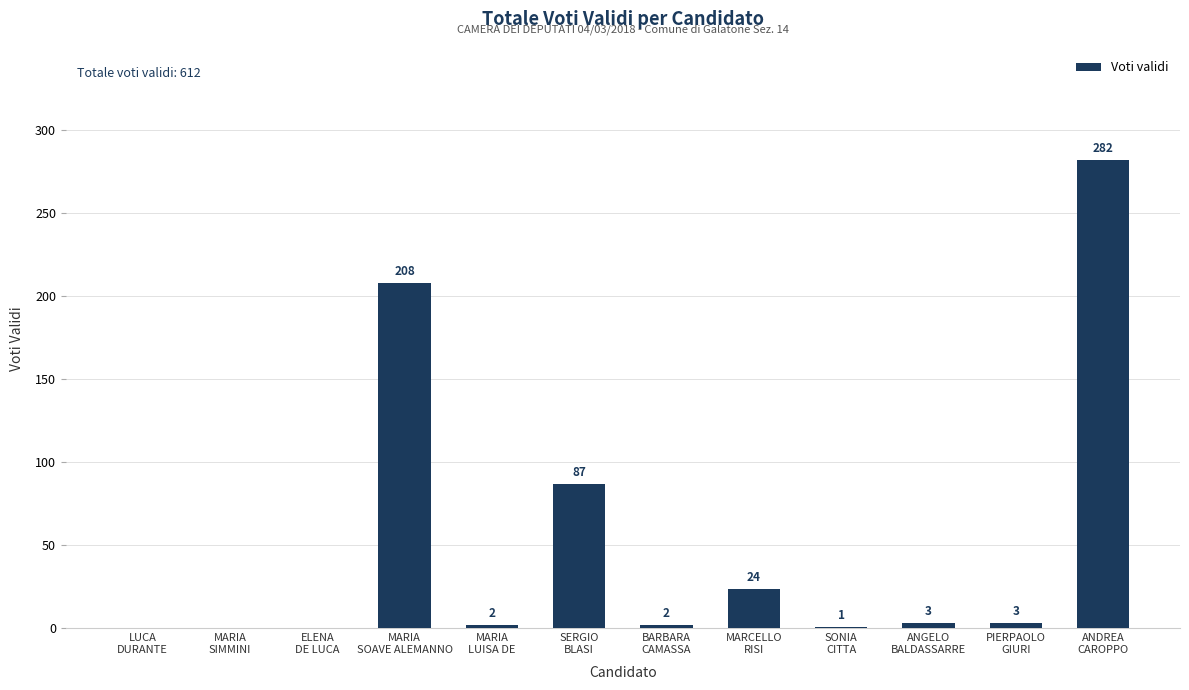

What is the greatest value displayed?

282